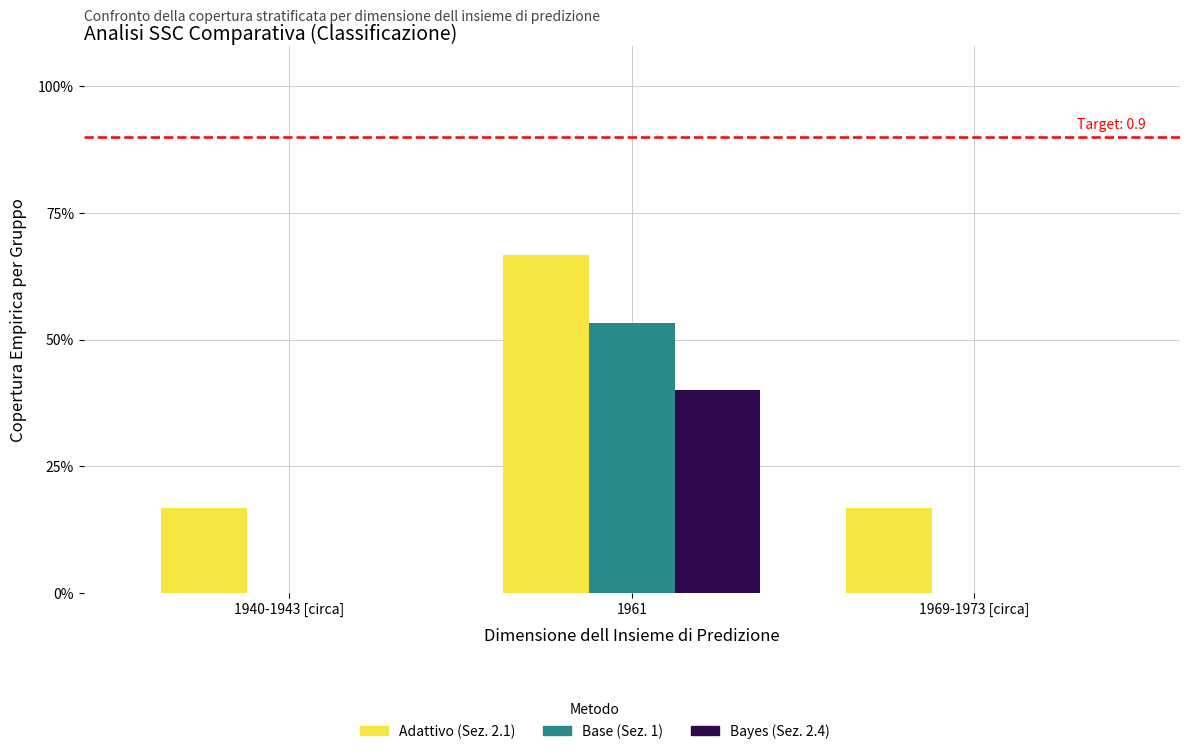

Between 1940-1943 [circa] and 1961, which series saw the biggest shift?

Base (Sez. 1)